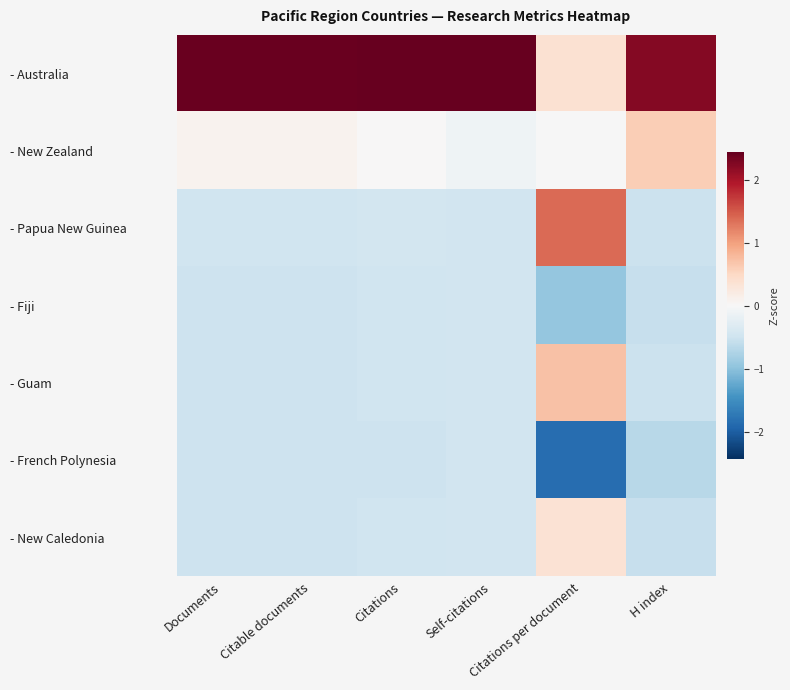

What is the minimum value shown in the chart?

-1.9